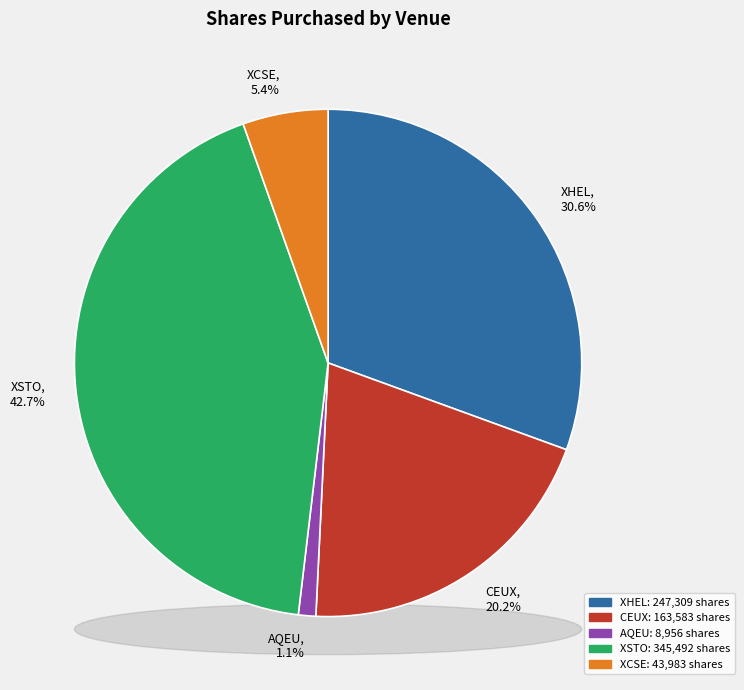

Is it true that AQEU is 1% of the pie?

True